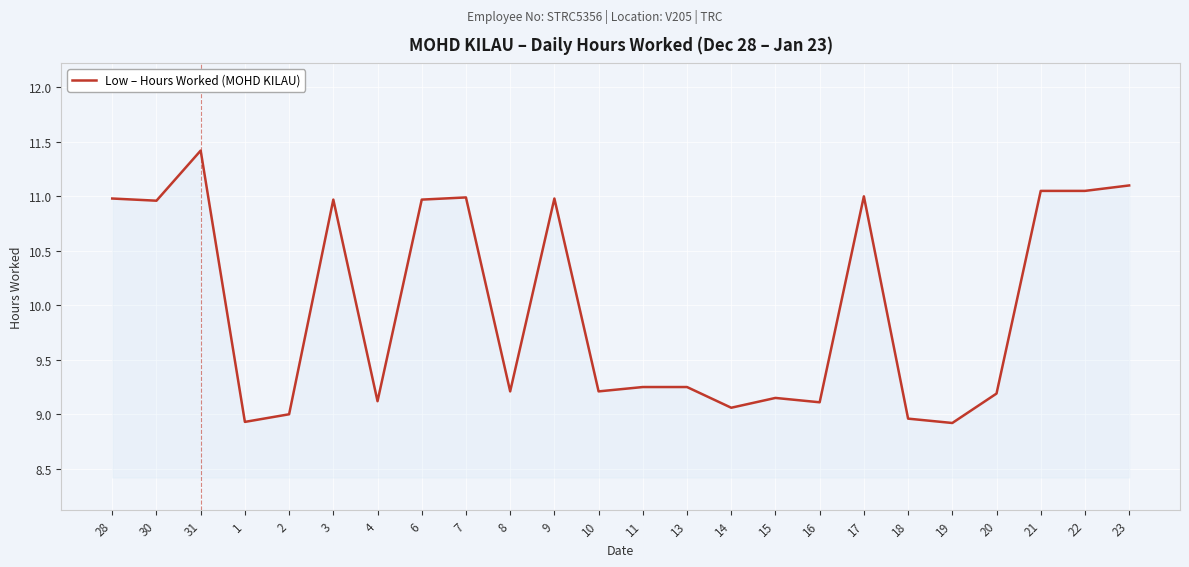

What is the difference between the maximum and minimum values?

2.5